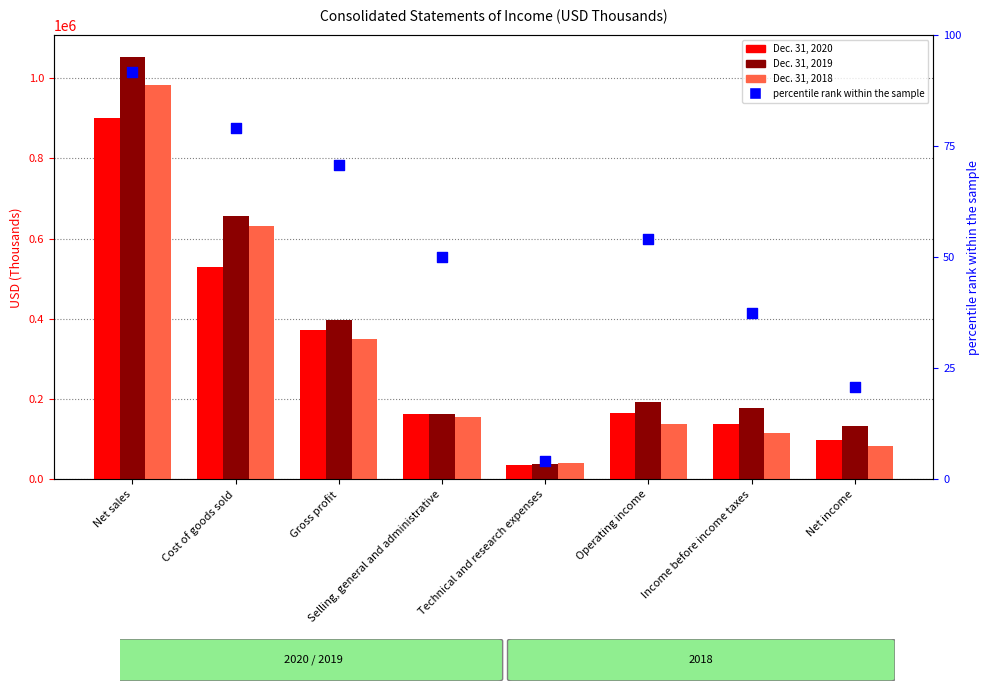

What is the total value across all series at Technical and research expenses?

113502.2